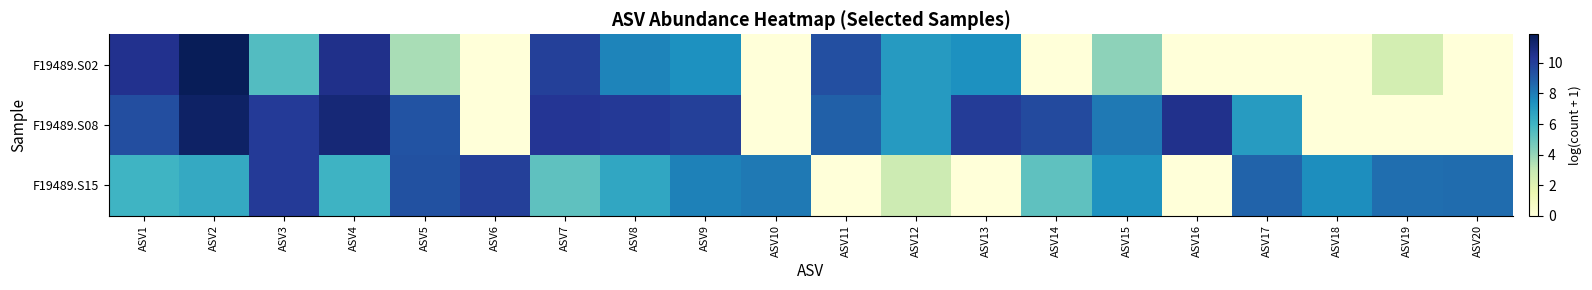

Reading right to left, transcribe all the data shown in this chart.

F19489.S02: ASV20=0.0	ASV19=2.5	ASV18=0.0	ASV17=0.0	ASV16=0.0	ASV15=4.2	ASV14=0.0	ASV13=7.4	ASV12=7.0	ASV11=9.4	ASV10=0.0	ASV9=7.4	ASV8=7.8	ASV7=9.9	ASV6=0.0	ASV5=3.6	ASV4=10.6	ASV3=5.5	ASV2=11.9	ASV1=10.5
F19489.S08: ASV20=0.0	ASV19=0.0	ASV18=0.0	ASV17=7.0	ASV16=10.6	ASV15=8.1	ASV14=9.6	ASV13=10.1	ASV12=7.0	ASV11=8.8	ASV10=0.0	ASV9=10.0	ASV8=10.2	ASV7=10.3	ASV6=0.0	ASV5=9.3	ASV4=11.1	ASV3=10.1	ASV2=11.6	ASV1=9.5
F19489.S15: ASV20=8.5	ASV19=8.4	ASV18=7.5	ASV17=8.8	ASV16=0.0	ASV15=7.3	ASV14=5.2	ASV13=0.0	ASV12=2.7	ASV11=0.0	ASV10=8.1	ASV9=7.9	ASV8=6.5	ASV7=5.2	ASV6=9.9	ASV5=9.3	ASV4=6.1	ASV3=10.1	ASV2=6.4	ASV1=6.0